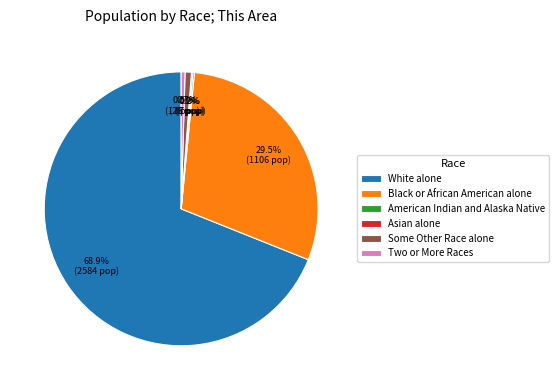

The White alone slice represents 69% of the pie. True or false?

True